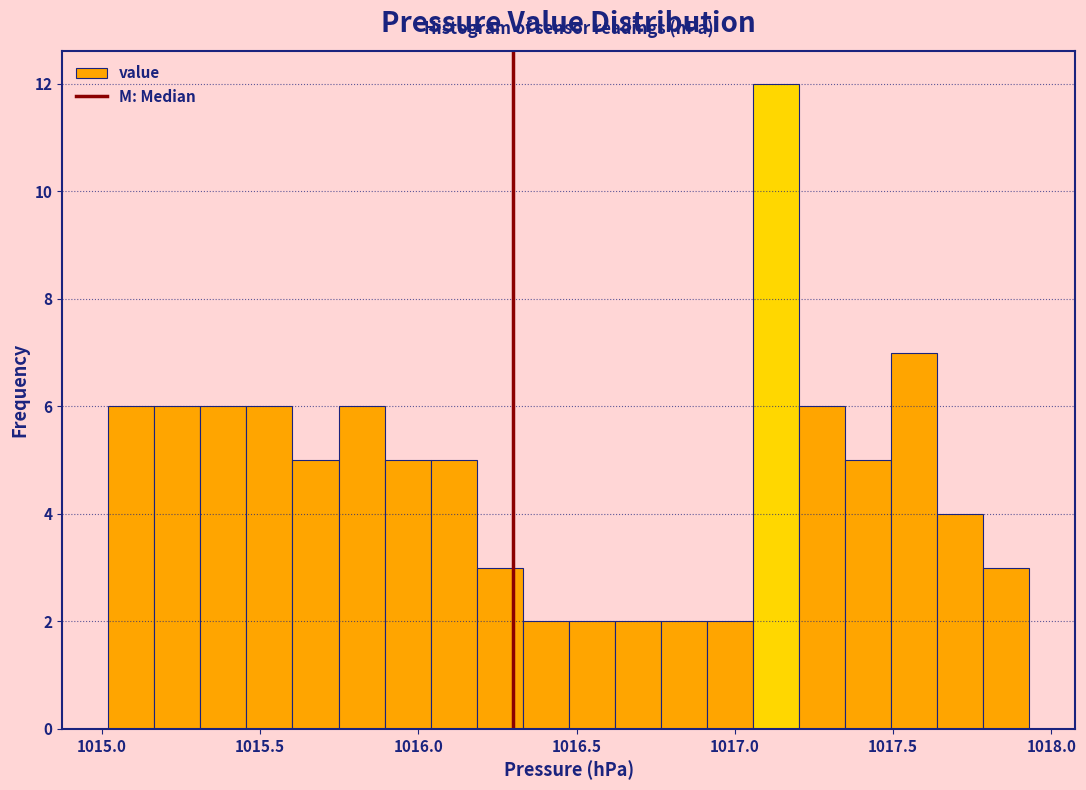

Around what value on the x-axis is the tallest bar? Give the approximate position of its centre, as read against the axis.

1017.15